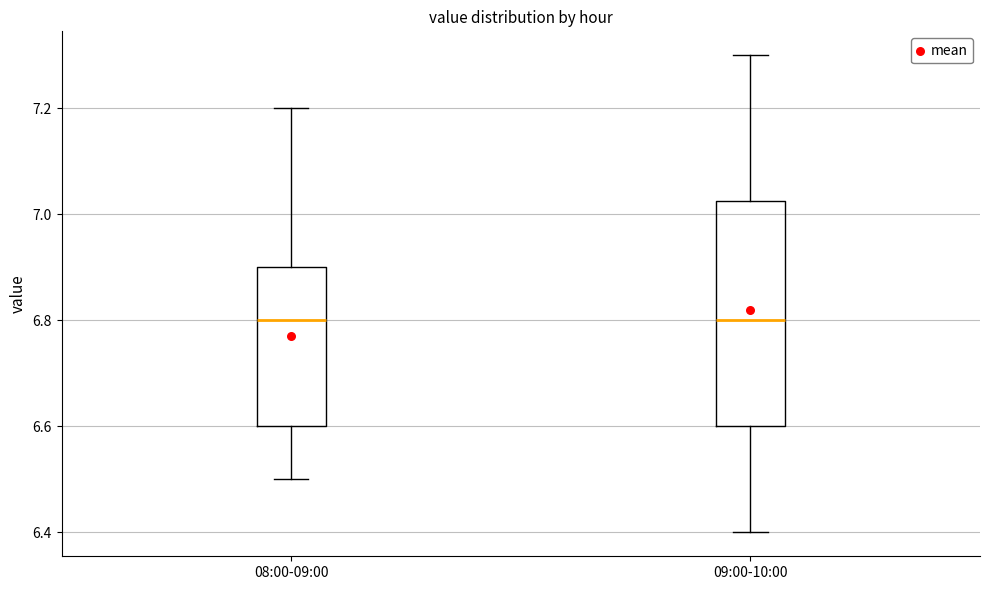

Reading left to right, transcribe this box plot: for each box, give where its median line is, the range the box spans, and where its two whiskers end, as read against the y-axis. The values are not printed on the chart, so give them approximately, as read against the axis.

08:00-09:00: median 6.80, box 6.60 to 6.90, whiskers 6.50 to 7.20
09:00-10:00: median 6.80, box 6.60 to 7.02, whiskers 6.40 to 7.30